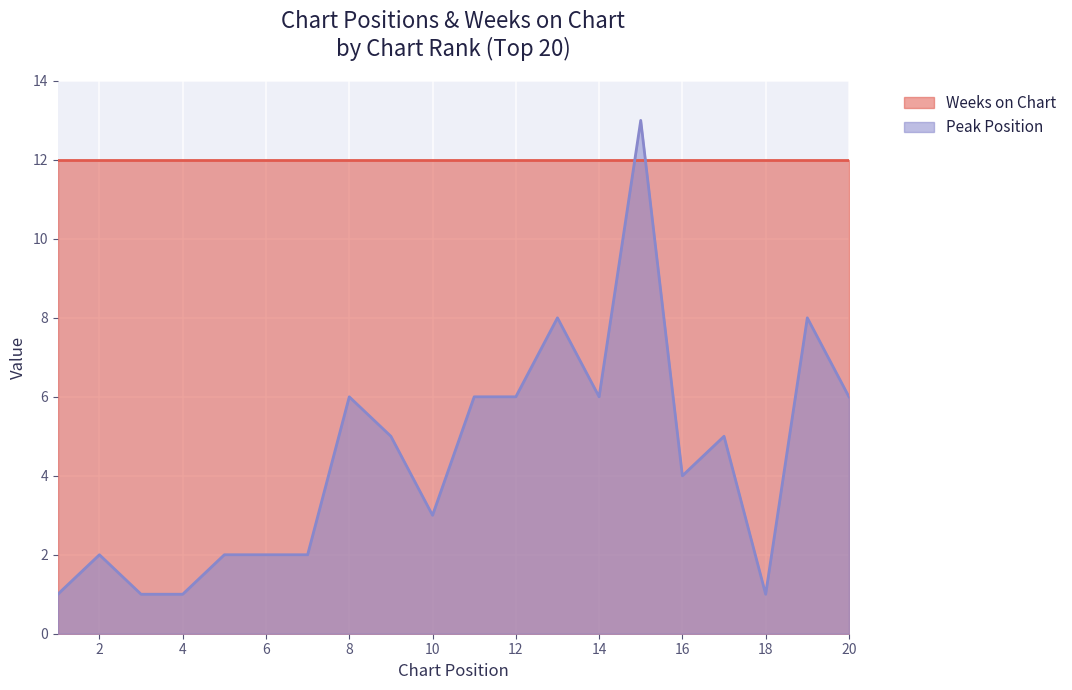

List the labels in order of value, smallest first.

1, 3, 4, 18, 2, 5, 6, 7, 10, 16, 9, 17, 8, 11, 12, 14, 20, 13, 19, 15